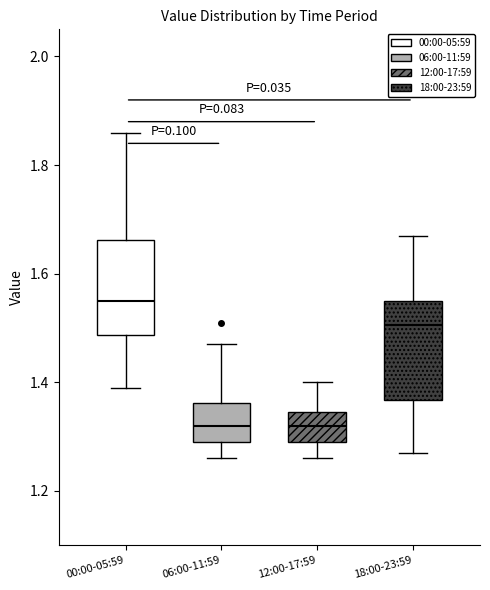

Reading left to right, transcribe this box plot: for each box, give where its median line is, the range the box spans, and where its two whiskers end, as read against the y-axis. The values are not printed on the chart, so give them approximately, as read against the axis.

00:00-05:59: median 1.56, box 1.48 to 1.66, whiskers 1.40 to 1.86
06:00-11:59: median 1.32, box 1.30 to 1.36, whiskers 1.26 to 1.48
12:00-17:59: median 1.32, box 1.30 to 1.34, whiskers 1.26 to 1.40
18:00-23:59: median 1.50, box 1.36 to 1.56, whiskers 1.28 to 1.68